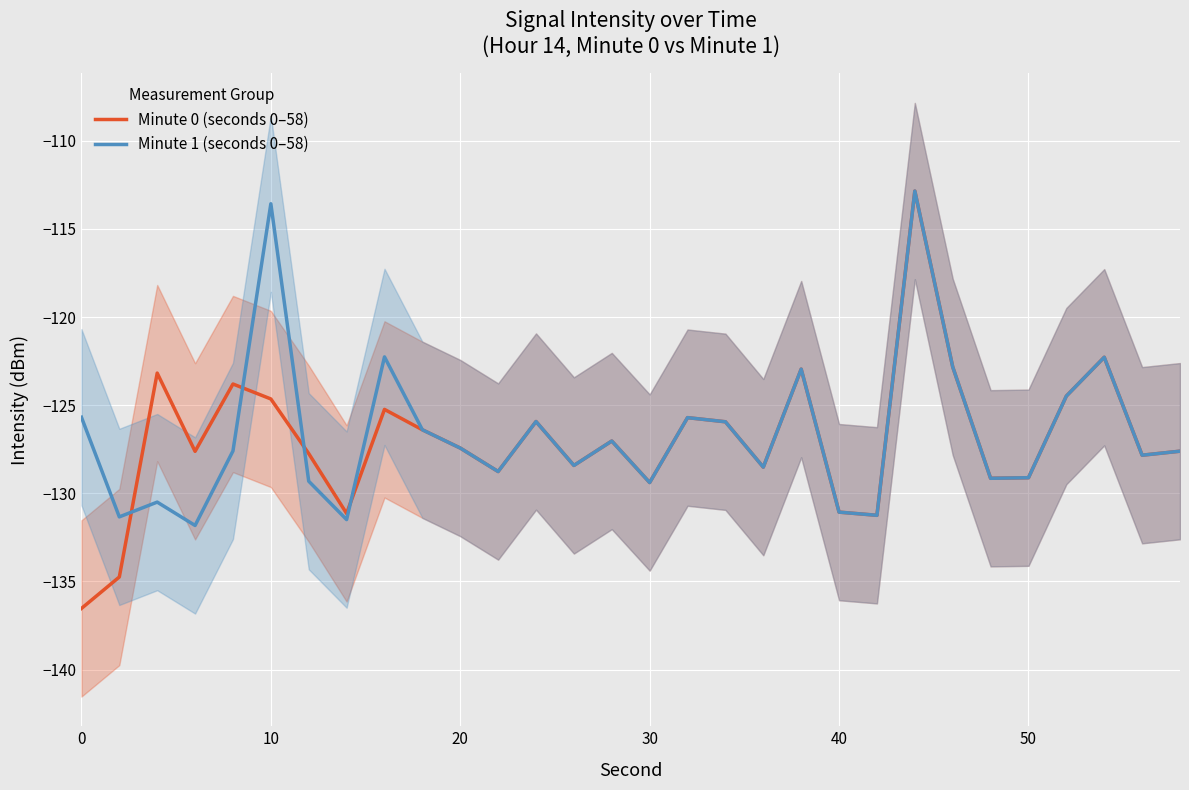

How many interior local valleys does the Minute 0 (seconds 0–58) series have?

9